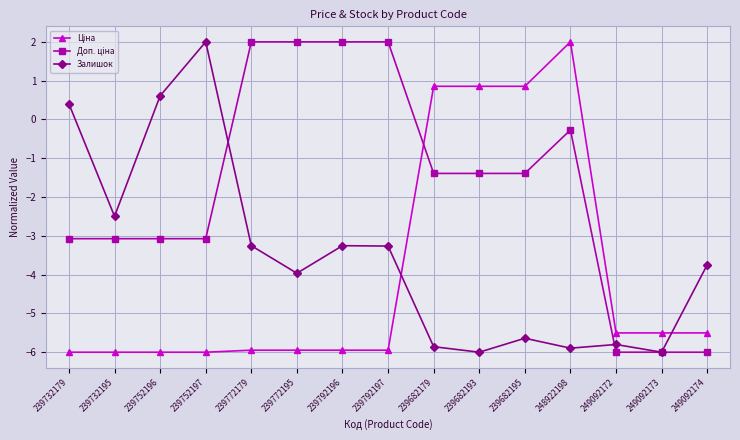

Does the chart display data point markers on the line(s)?

Yes